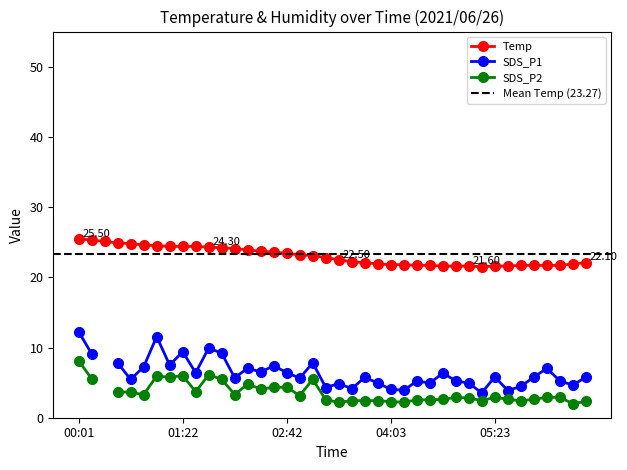

What is the greatest value displayed?

25.5